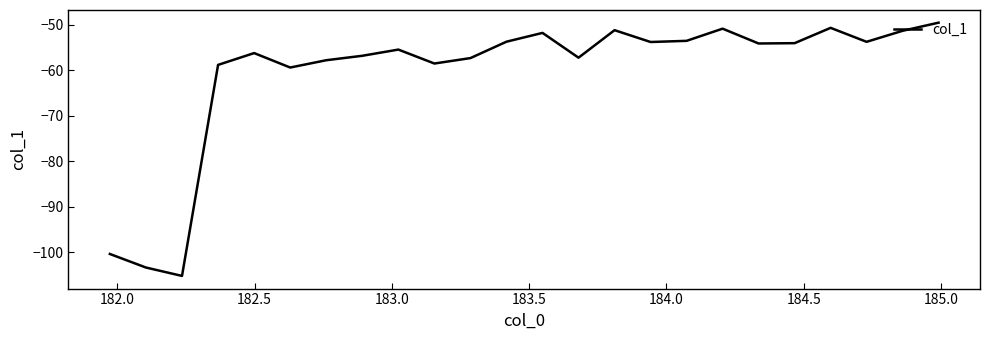

What is the difference between the maximum and minimum values?

55.7